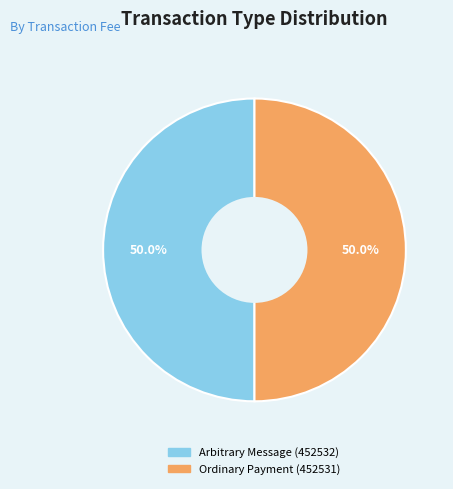

What is the ratio of the value at Arbitrary Message (452532) to the value at Ordinary Payment (452531)?

1.0